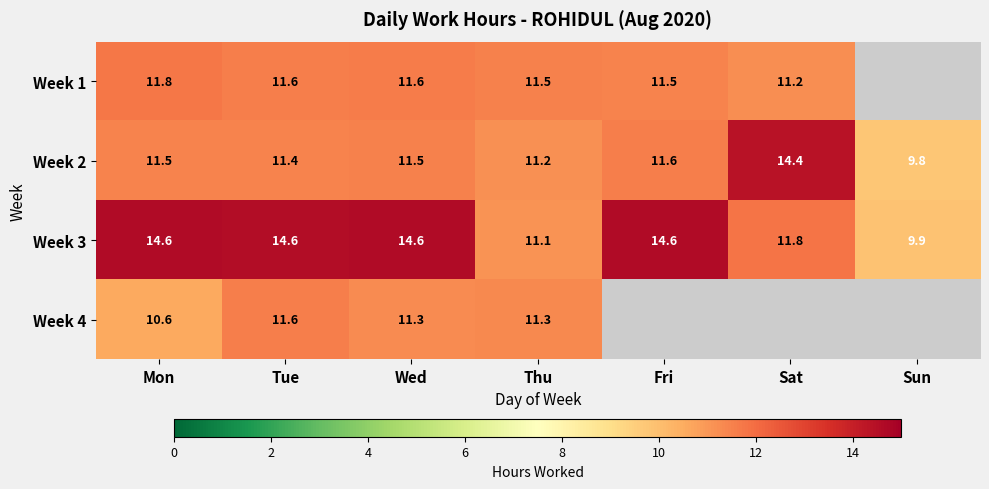

Count the number of data series in this chart.

4